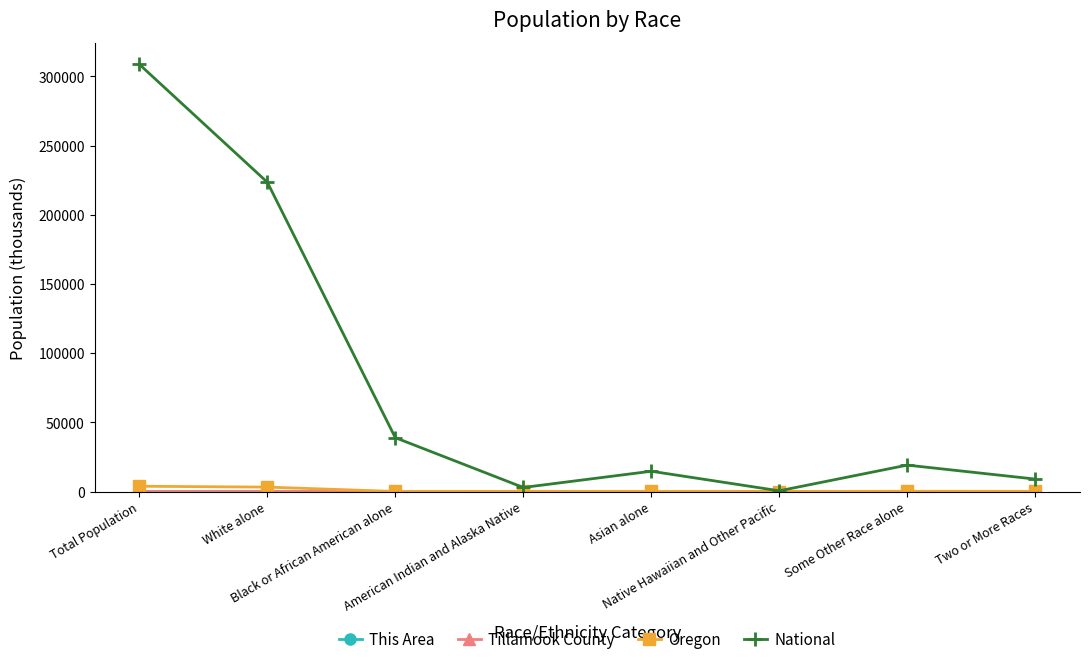

Which series has the largest range (max minus min)?

National